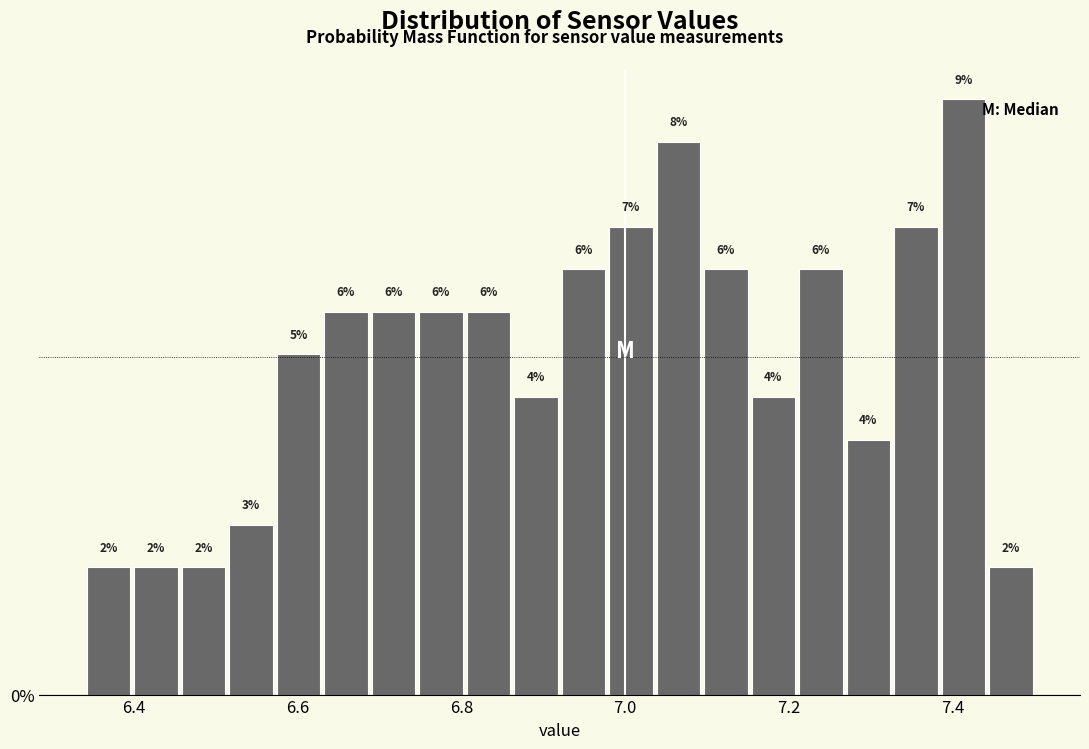

Read against the x-axis, roughly where is the centre of the tallest bar?

7.42